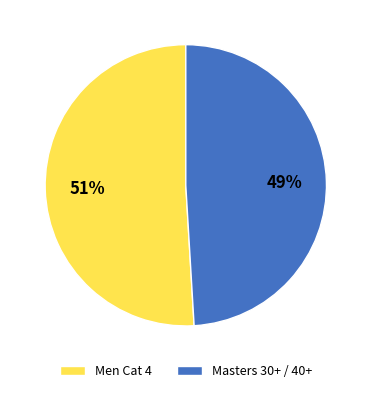

To the nearest percent, what is the difference between the Men Cat 4 and Masters 30+ / 40+ slice percentages?

2%